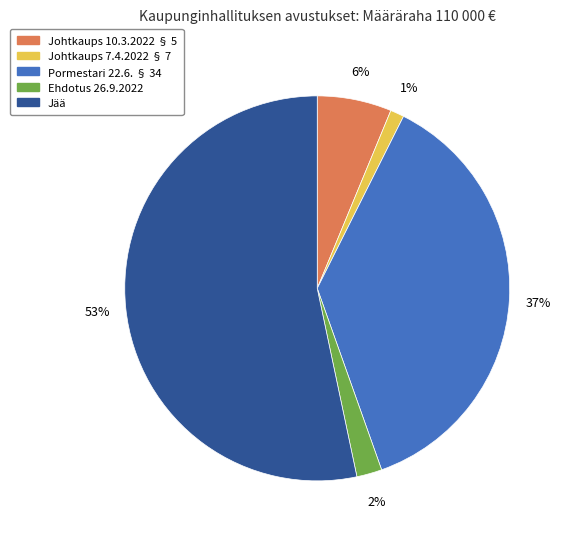

To the nearest percent, what is the combined percentage of Ehdotus 26.9.2022 and Pormestari 22.6. § 34?

39%